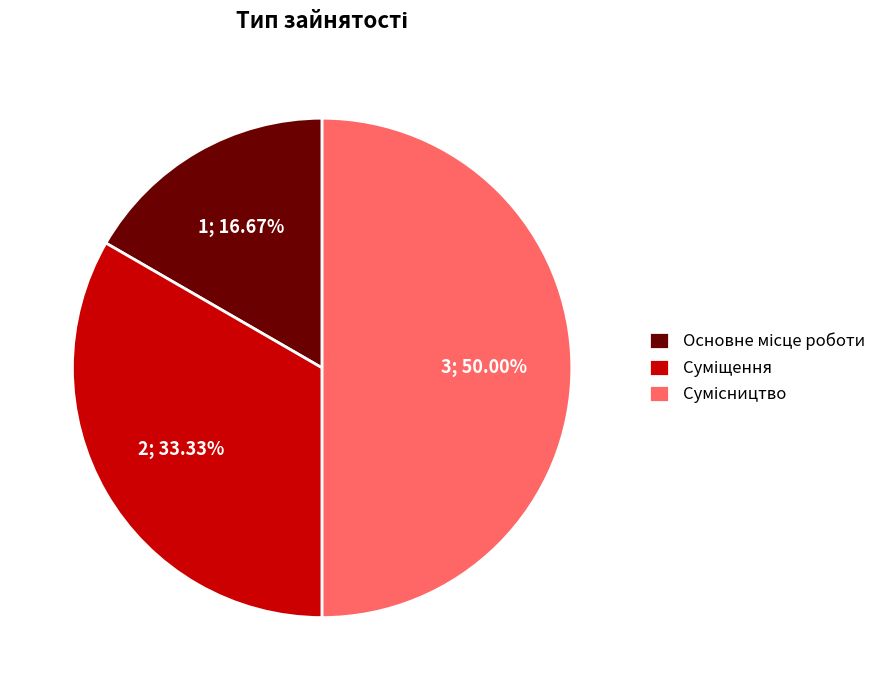

To the nearest percent, what is the difference between the Сумісництво and Суміщення slice percentages?

17%